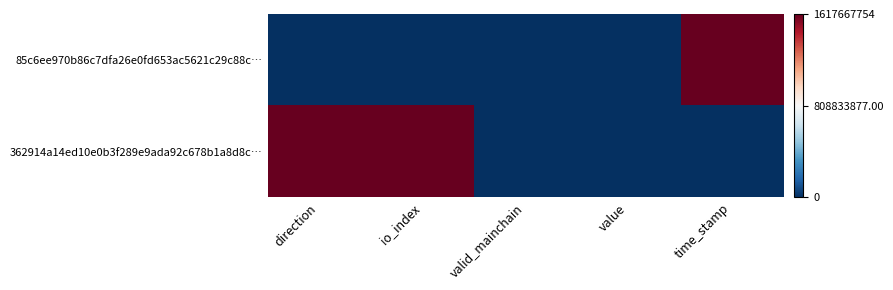

Between direction and valid_mainchain, which series saw the biggest shift?

362914a14ed10e0b3f289e9ada92c678b1a8d8c…